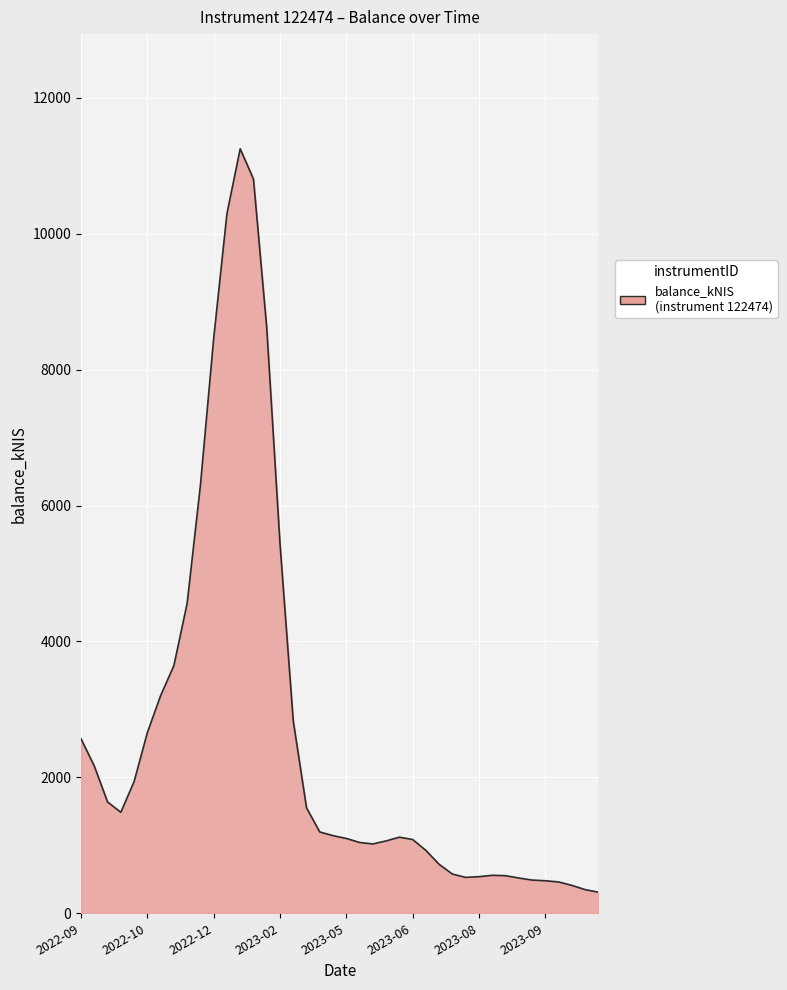

What is the difference between the maximum and minimum values?

10941.1